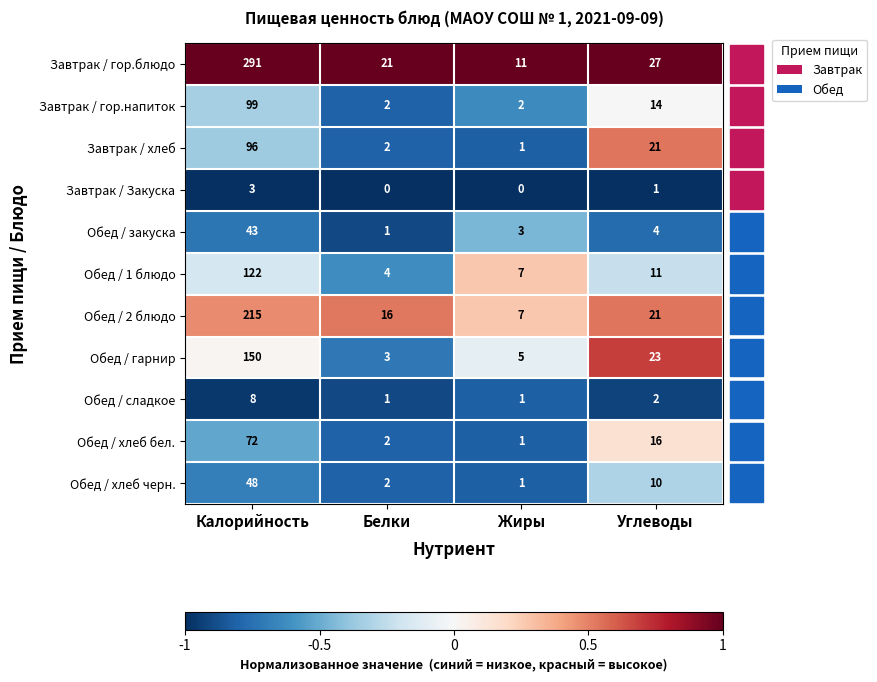

What is the highest value of the Обед / 1 блюдо series?

122